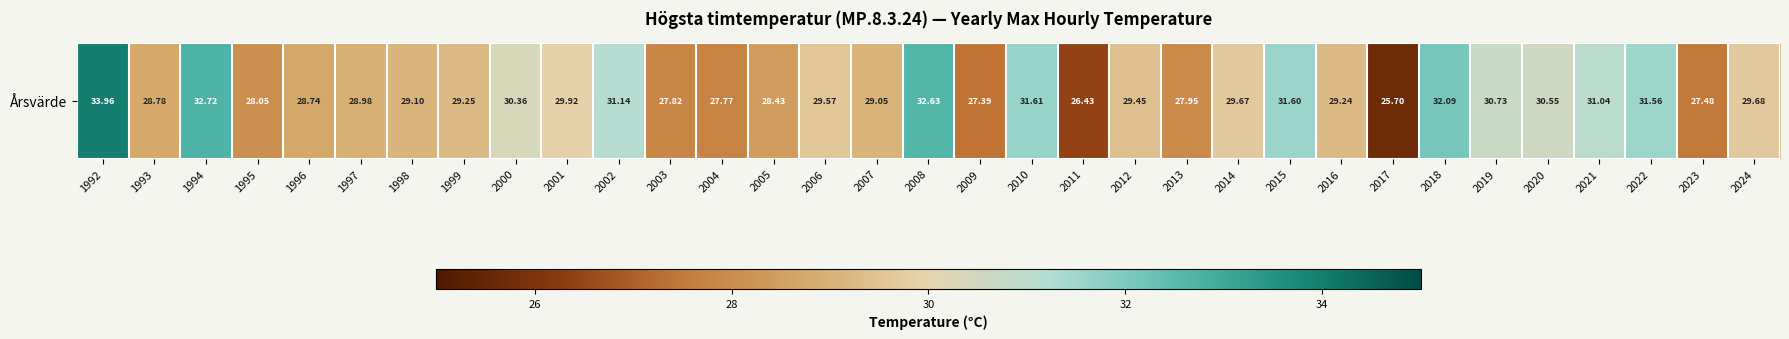

Count the number of categories in the chart.

33